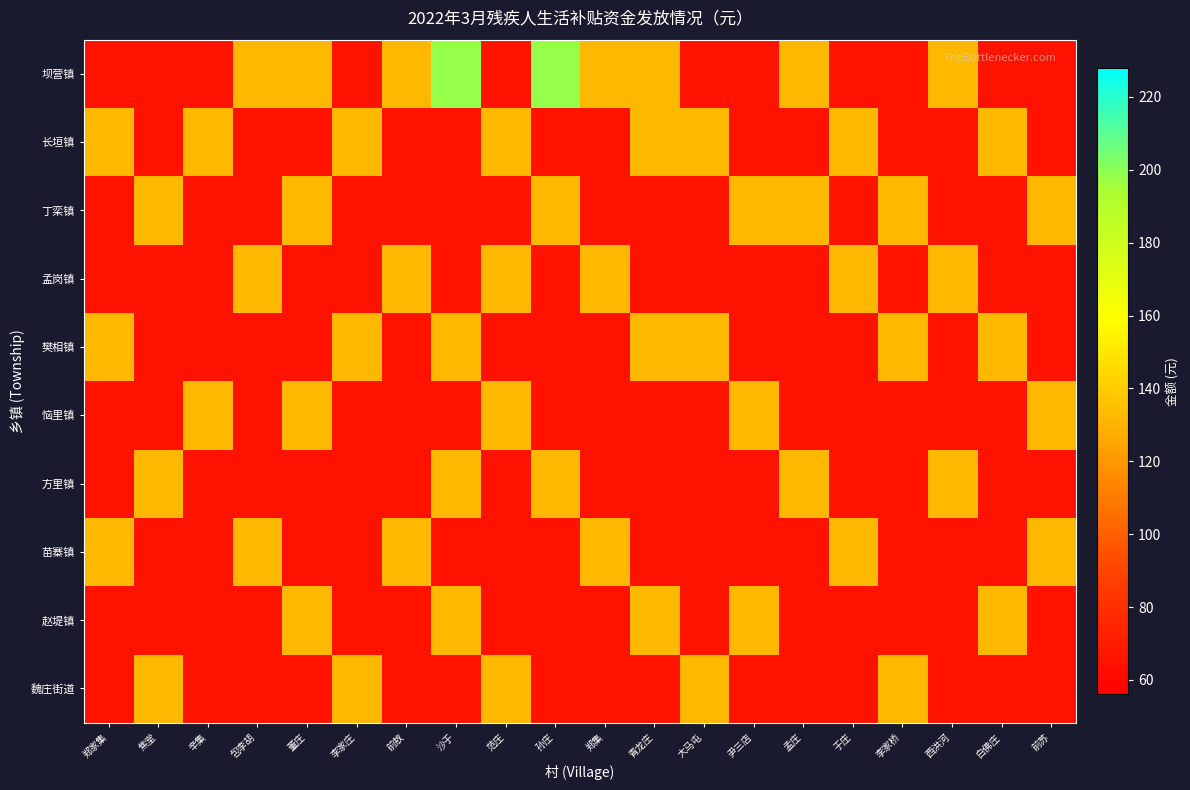

Between 孙庄 and 大马屯, which series saw the biggest shift?

坝营镇